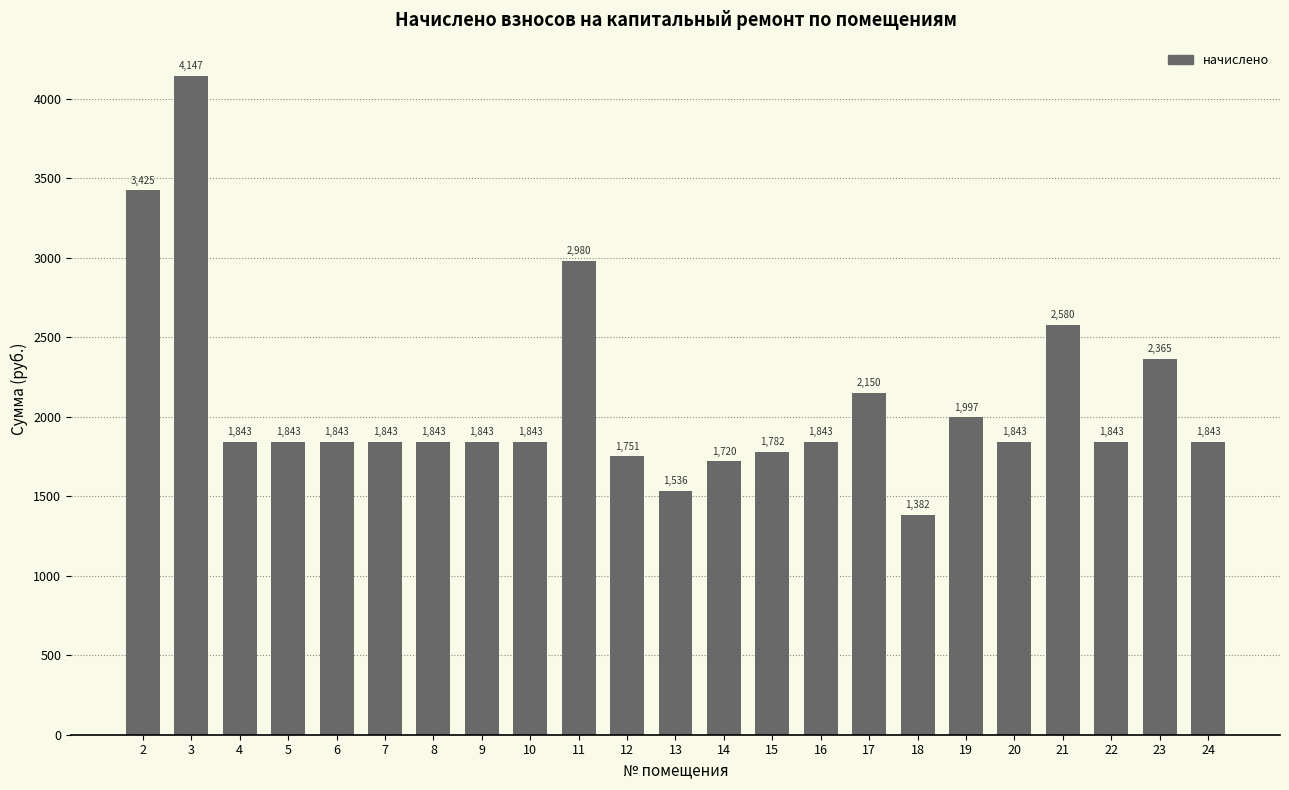

What is the sum of all values?

48092.2